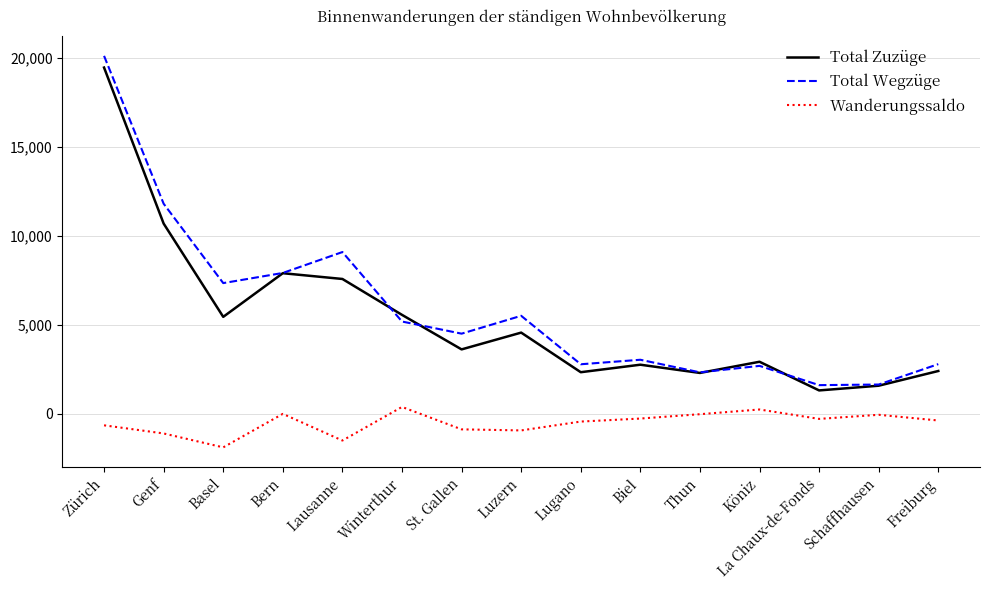

The Total Zuzüge series shows 1304 at La Chaux-de-Fonds. True or false?

True